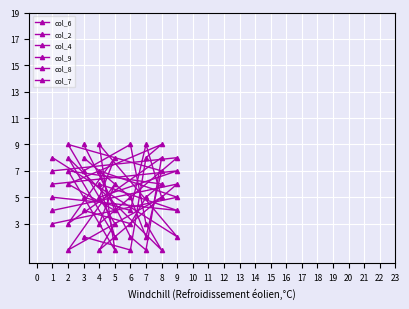

At 2, list the series in order from smallest to largest.

col_4, col_2, col_7, col_8, col_6, col_9